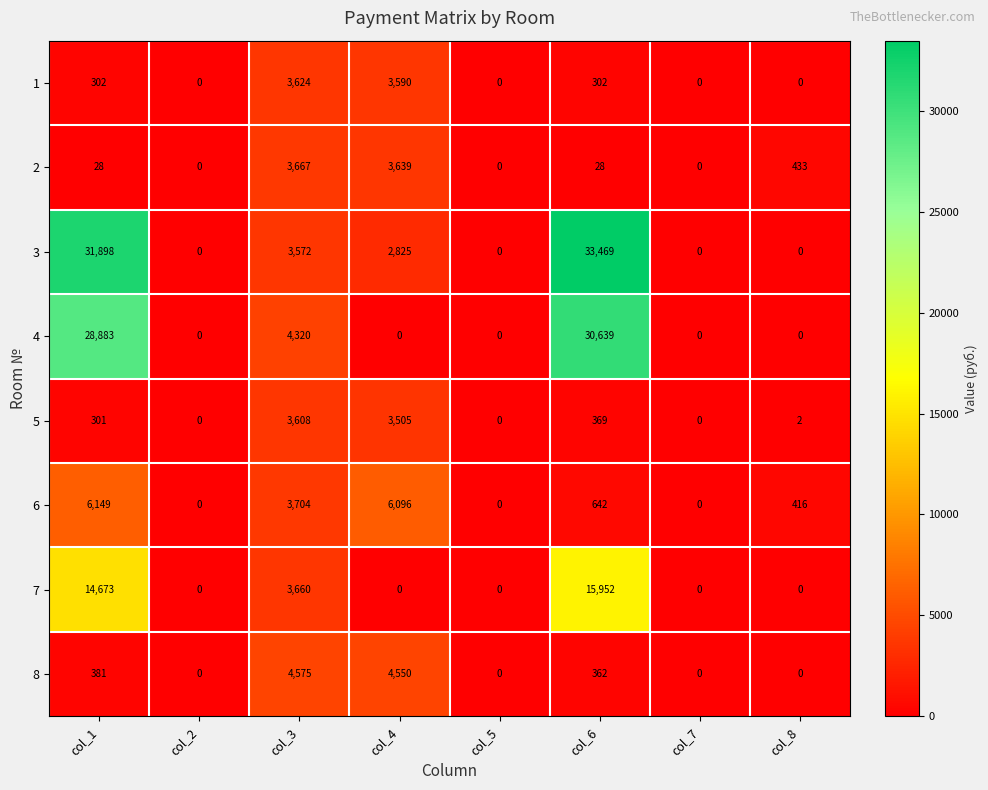

What is the total value across all series at col_3?

30730